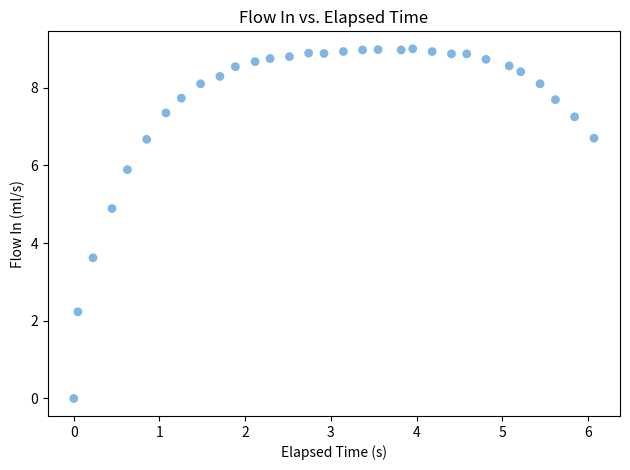

What Y value in the scatter plot is closest to 4?

3.6